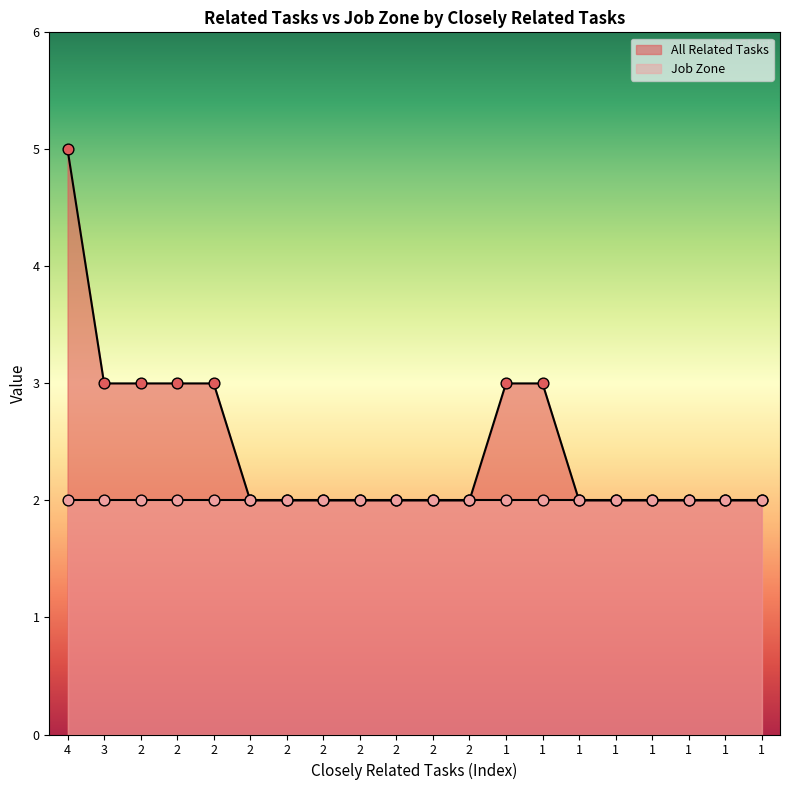

Between 4 and 3, which is larger?

4